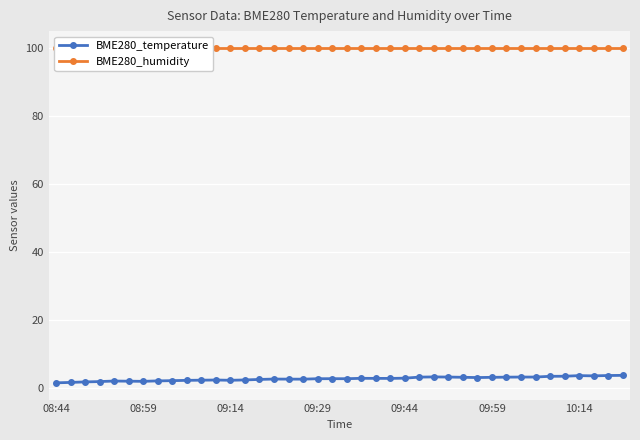

True or false: BME280_humidity has more than 1 points higher than both neighbors.

False